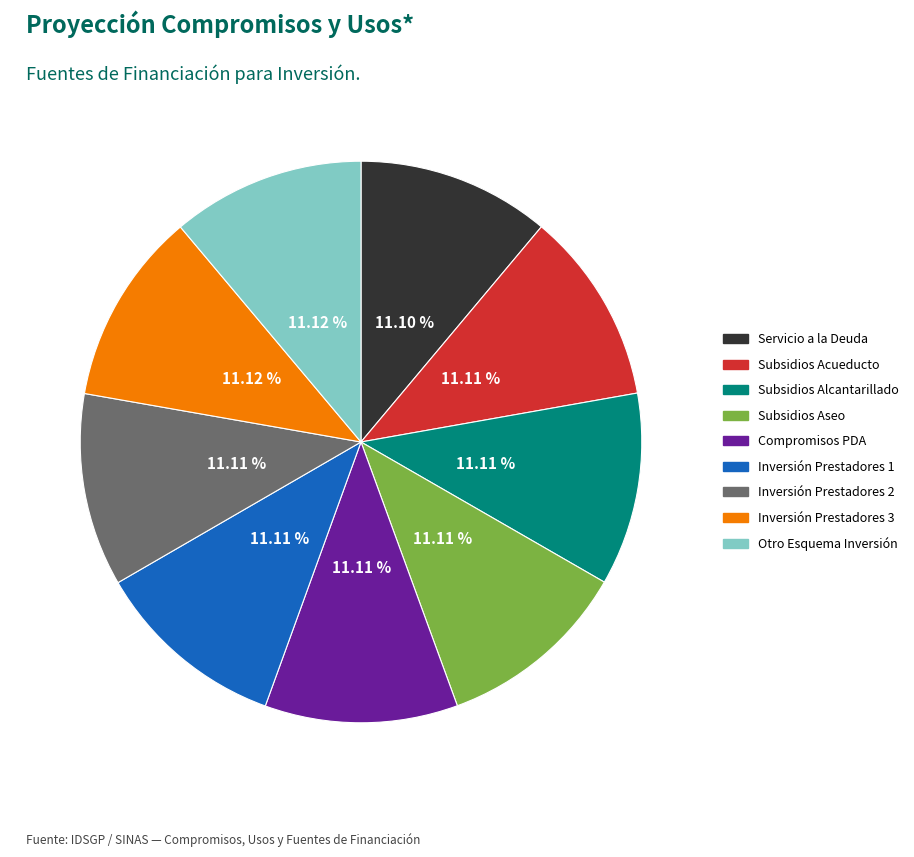

Is there a majority slice in this chart?

No